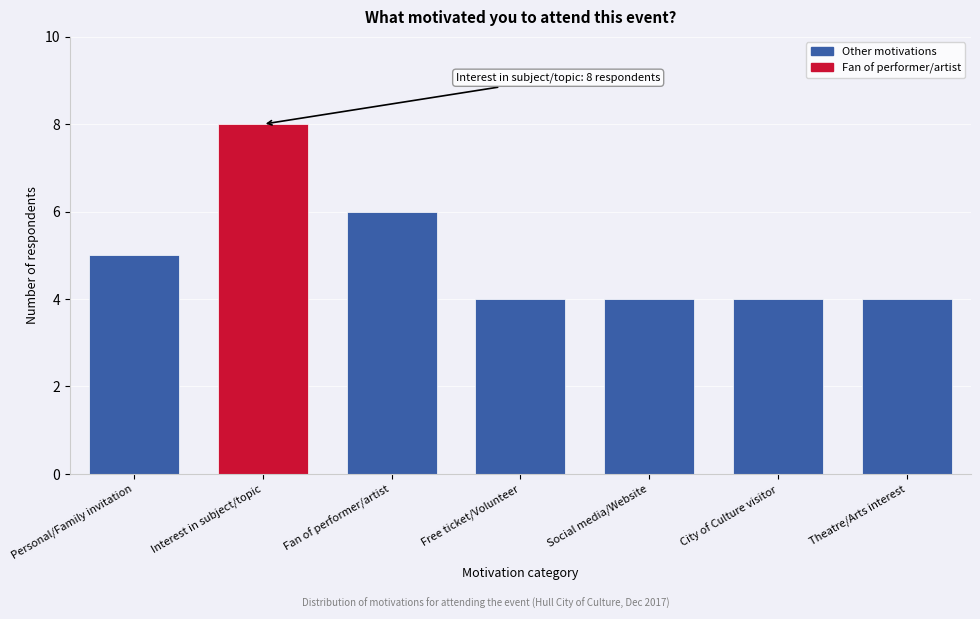

Reading left to right, what are all the values shown in this chart?

5	8	6	4	4	4	4